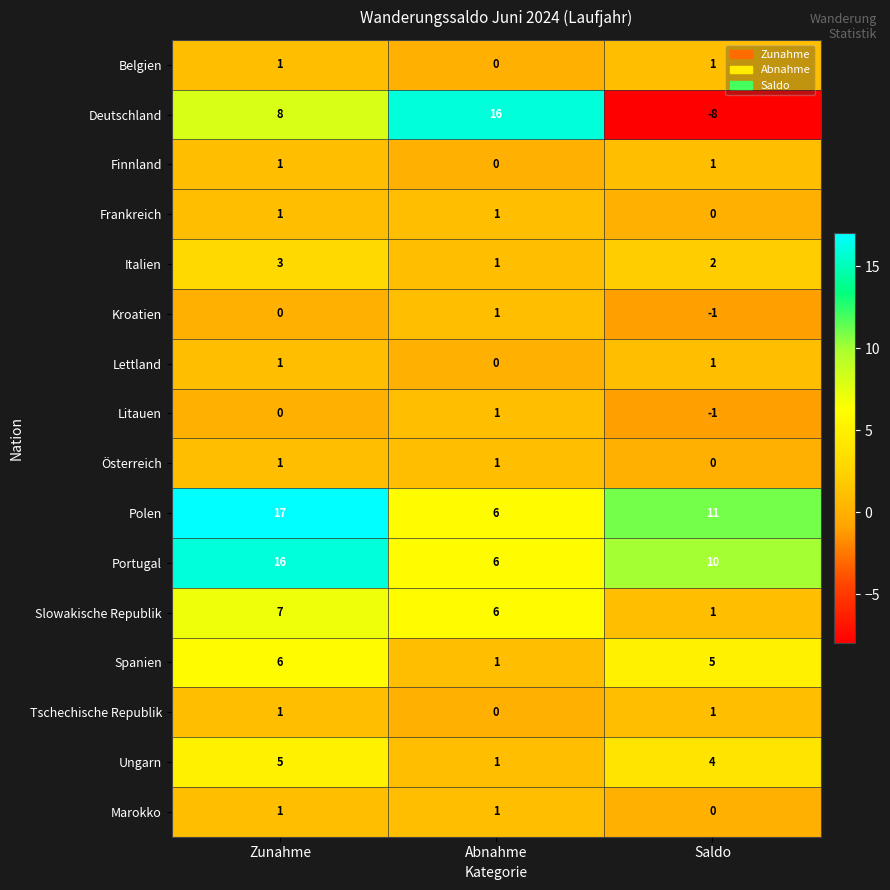

What is the average value of the Ungarn series?

3